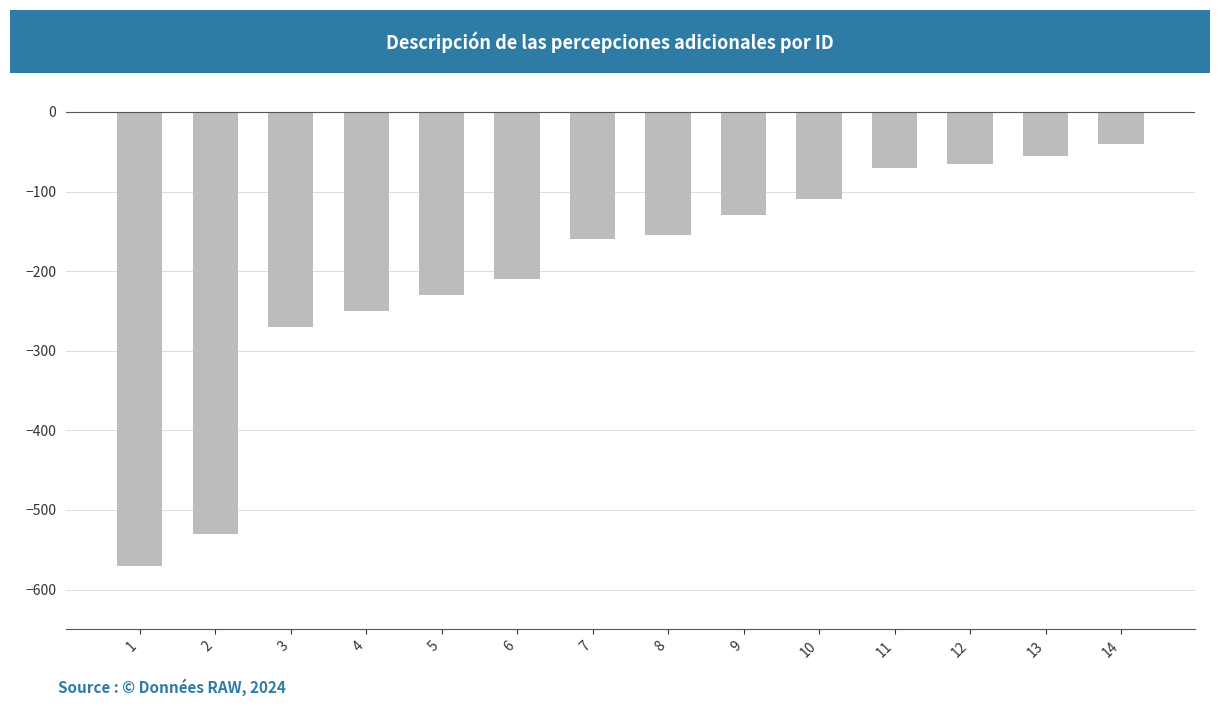

What is the change in value from 4 to 6?

+40